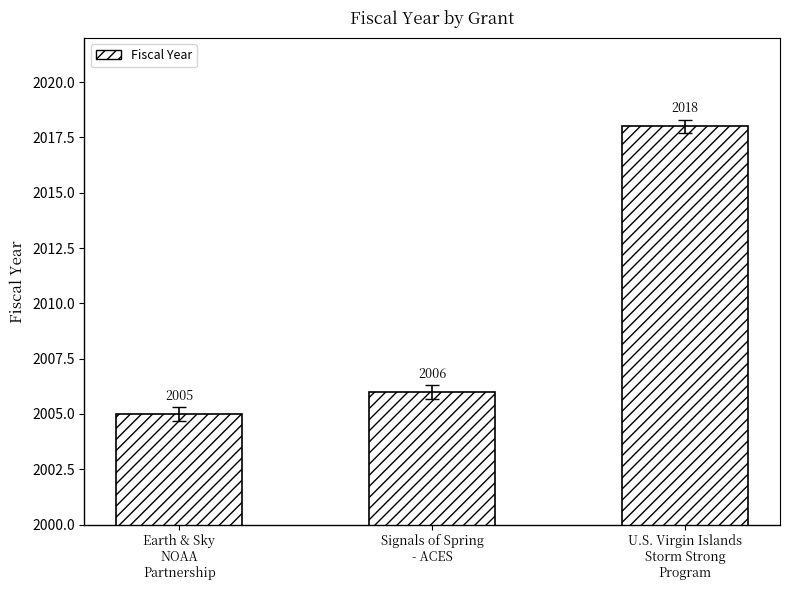

Is it true that the value at U.S. Virgin Islands
Storm Strong
Program is 1194?

False